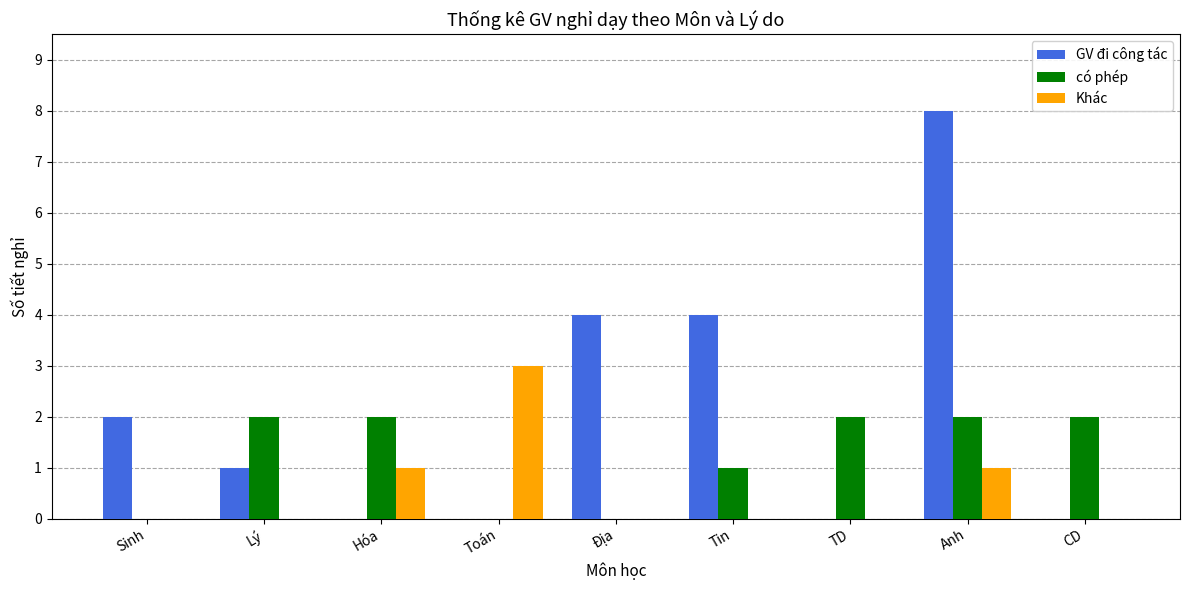

What is the sum of all GV đi công tác values?

19